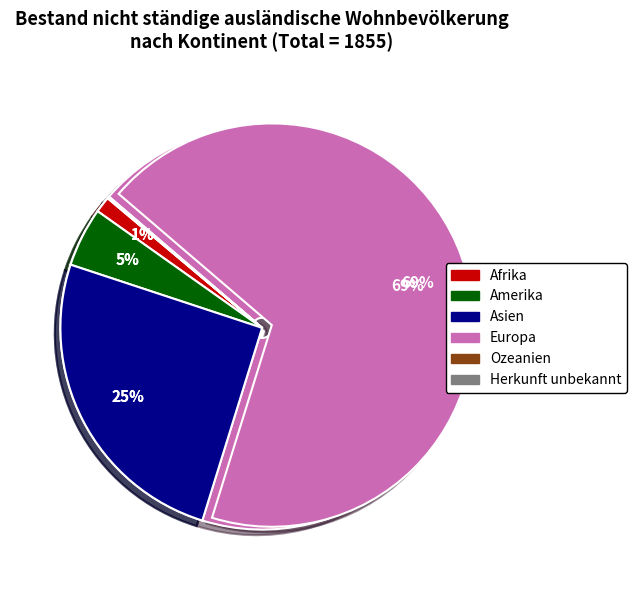

Rank the categories by value from highest to lowest.

Europa, Asien, Amerika, Afrika, Ozeanien, Herkunft unbekannt